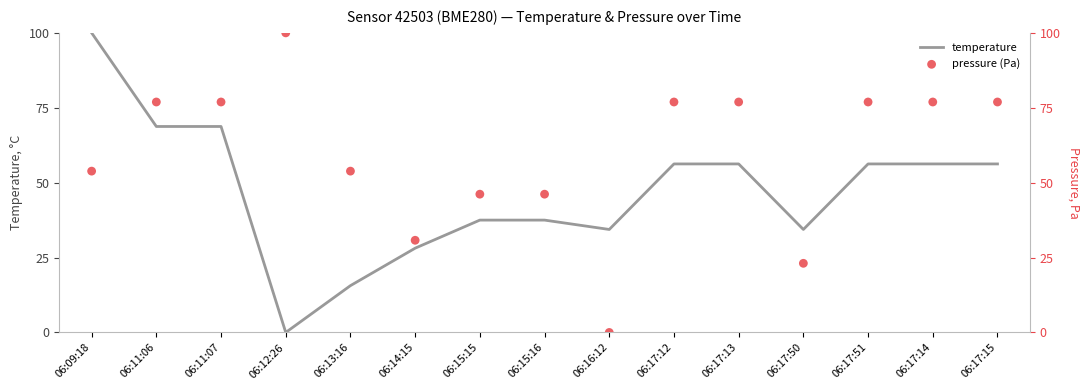

What is the total value across all series at 06:17:14?

133.2